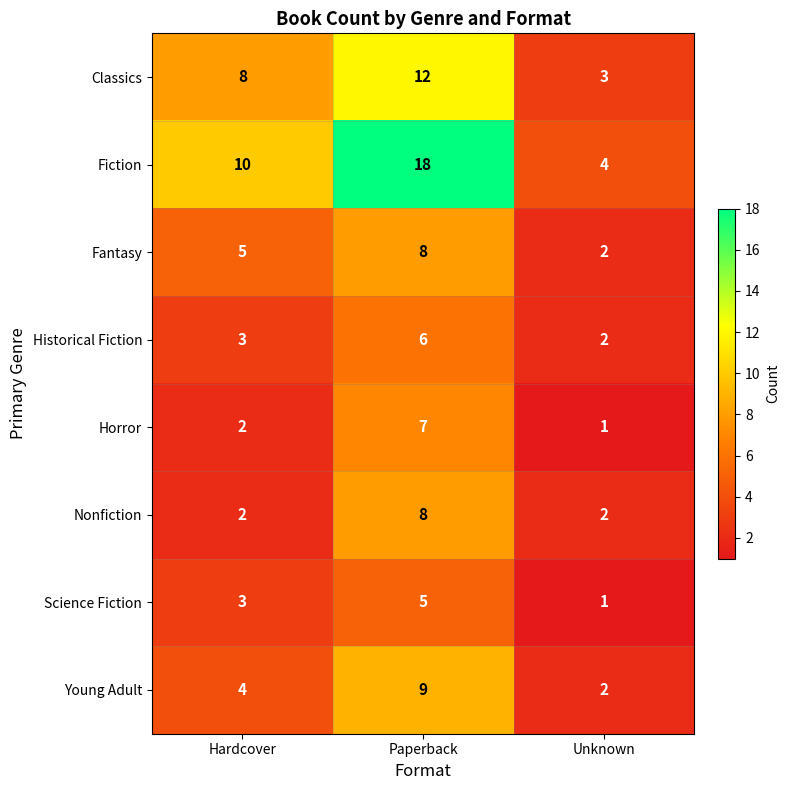

Reading left to right, list all the values displayed in this chart.

Classics: 8	12	3
Fiction: 10	18	4
Fantasy: 5	8	2
Historical Fiction: 3	6	2
Horror: 2	7	1
Nonfiction: 2	8	2
Science Fiction: 3	5	1
Young Adult: 4	9	2